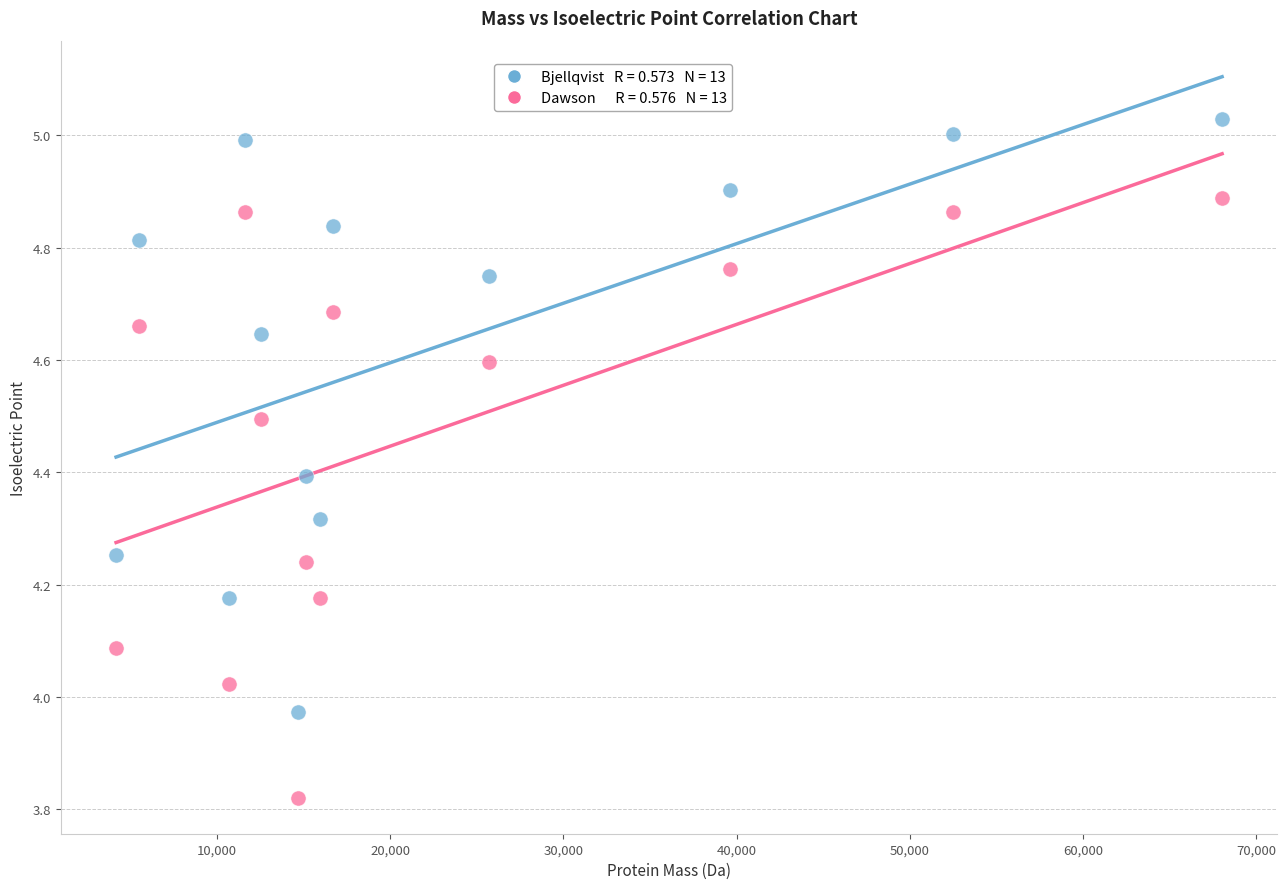

Count the number of points in this scatter plot.

26